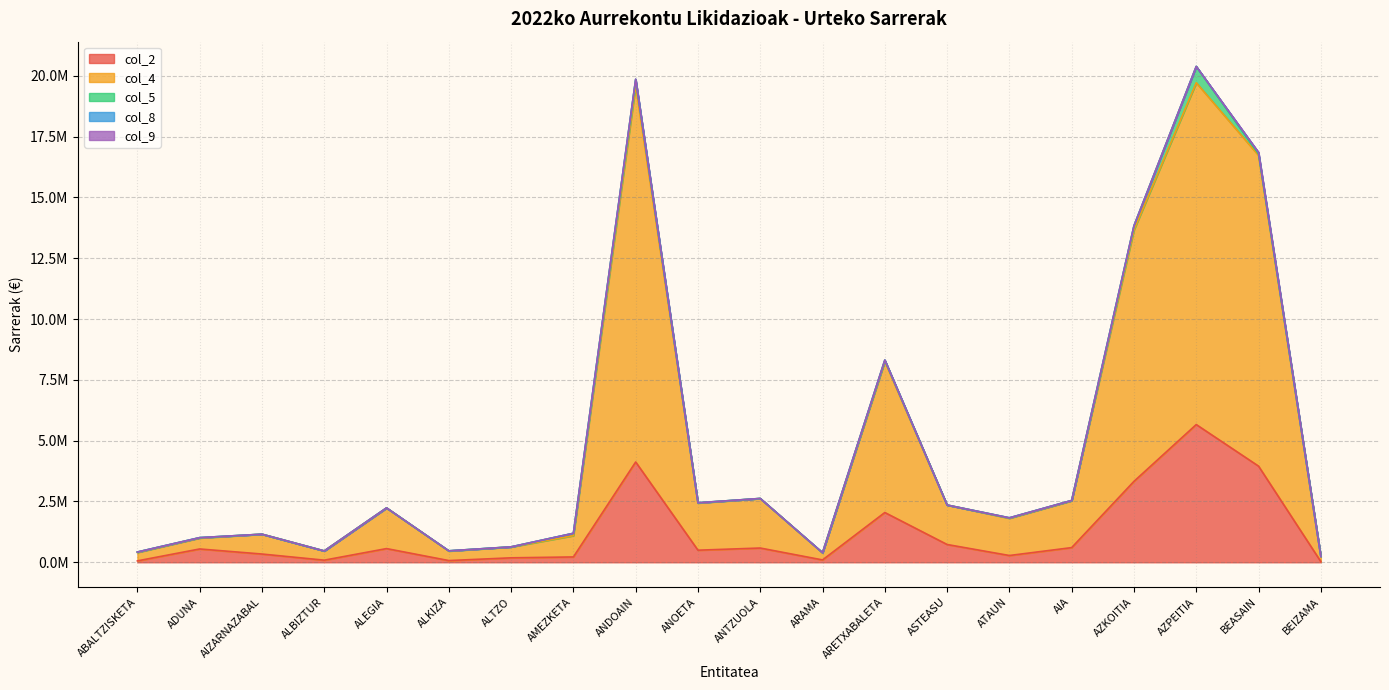

Reading left to right, transcribe all the data shown in this chart.

col_2: 58106.7	547594.8	339355.6	87229.1	563313.9	70851.4	183756.9	219822.9	4123074.6	497173.3	586163.7	96811.1	2045995.3	731083.0	278574.8	603584.9	3326902.1	5661760.3	3953075.8	27672.0
col_4: 345804.2	450050.3	815603.9	378359.3	1671311.9	391301.9	446646.3	874909.9	15468845.3	1939339.9	2034558.1	287175.7	6208322.9	1622486.1	1530975.1	1924656.8	10336980.6	14052552.4	12774610.7	214132.5
col_5: 18523.2	15906.2	0.0	1259.2	1485.0	8940.0	3420.0	97500.0	250084.2	9687.6	3426.8	11238.2	51810.7	3.6	17921.4	14358.4	167885.2	668172.1	57483.1	2783.5
col_8: 0.0	0.0	0.0	0.0	0.0	0.0	0.0	0.0	18030.5	0.0	0.0	0.0	8000.0	0.0	0.0	0.0	500.0	0.0	62450.1	0.0
col_9: 0.0	0.0	0.0	0.0	0.0	0.0	0.0	0.0	0.0	0.0	0.0	0.0	0.0	0.0	0.0	0.0	0.0	0.0	0.0	0.0